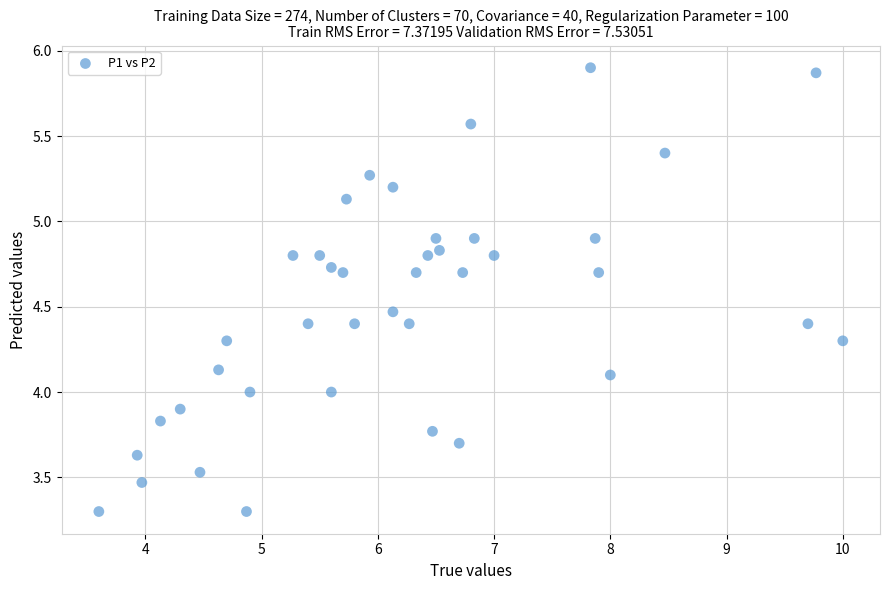

What is the range of Y values (max minus min)?

2.6